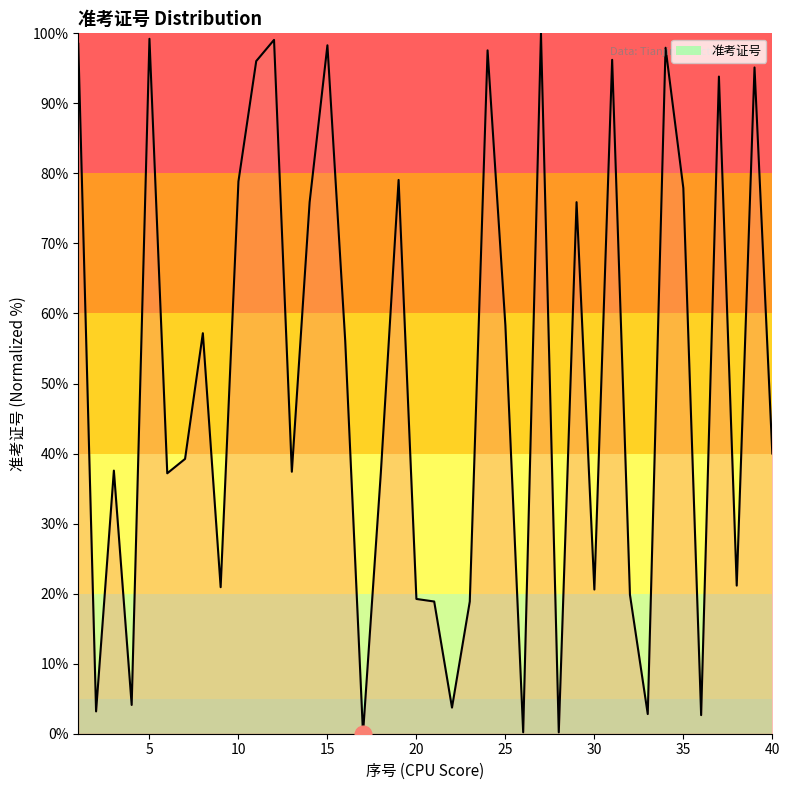

What is the difference between the maximum and minimum values?

100.0